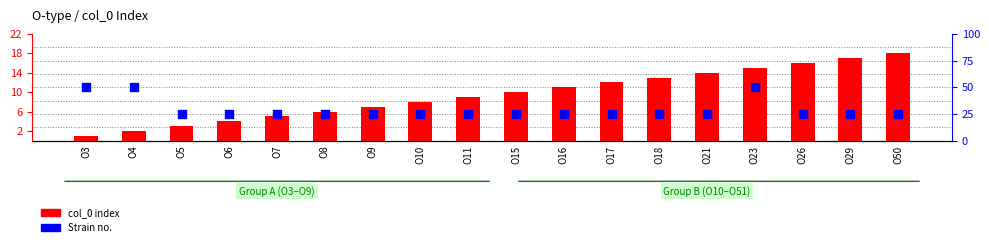

At which category is the sum across all series the highest?

O50